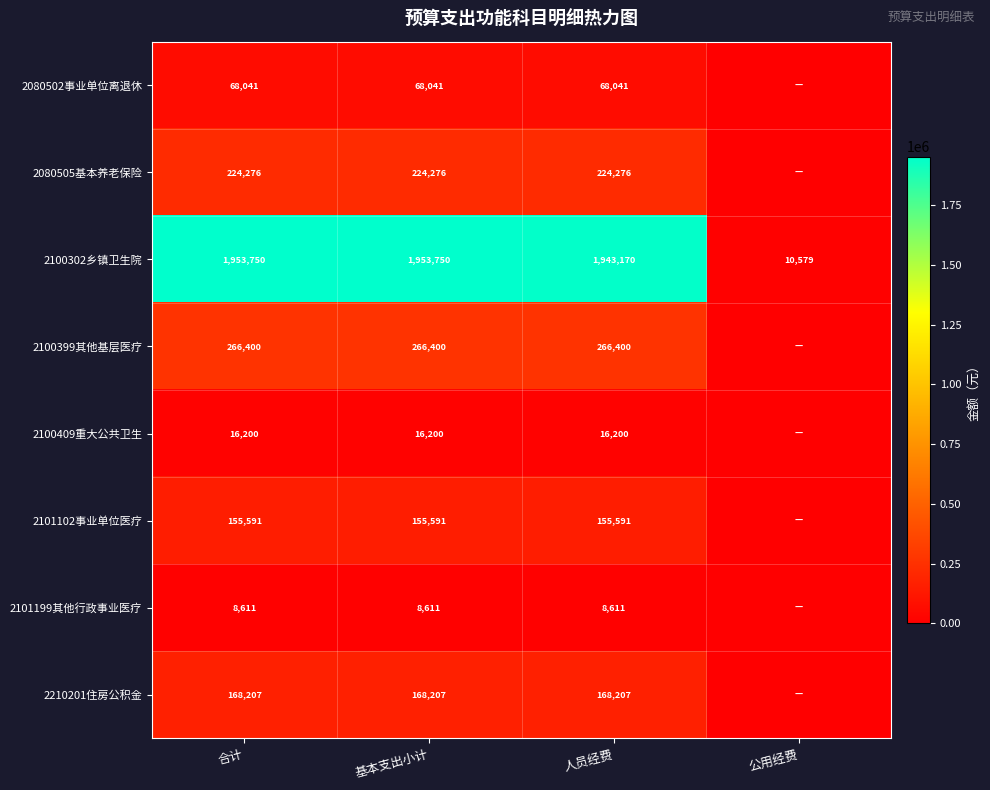

Which series changed the most between 合计 and 人员经费?

2100302乡镇卫生院